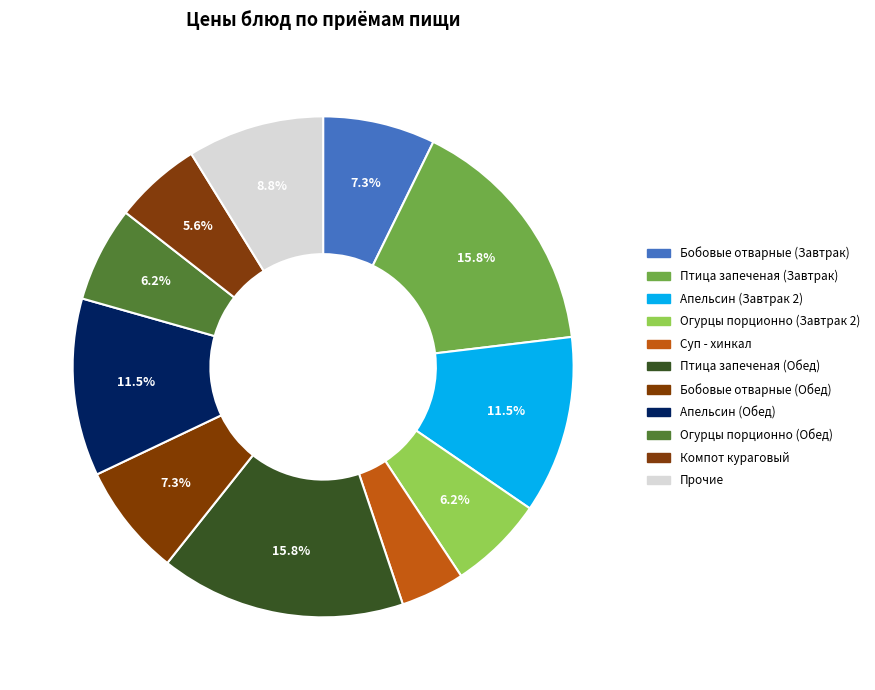

Is the sum of Компот кураговый and Апельсин (Завтрак 2) greater than half?

No